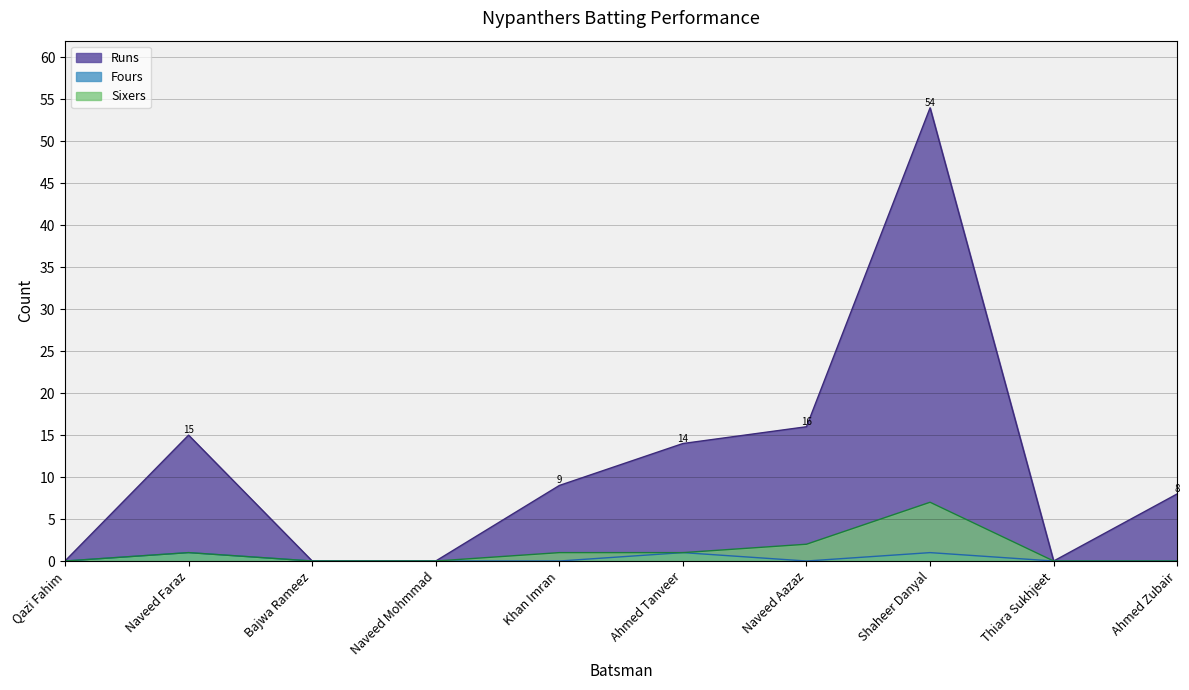

Reading right to left, list all the values displayed in this chart.

Runs: Ahmed Zubair=8	Thiara Sukhjeet=0	Shaheer Danyal=54	Naveed Aazaz=16	Ahmed Tanveer=14	Khan Imran=9	Naveed Mohmmad=0	Bajwa Rameez=0	Naveed Faraz=15	Qazi Fahim=0
Fours: Ahmed Zubair=0	Thiara Sukhjeet=0	Shaheer Danyal=1	Naveed Aazaz=0	Ahmed Tanveer=1	Khan Imran=0	Naveed Mohmmad=0	Bajwa Rameez=0	Naveed Faraz=1	Qazi Fahim=0
Sixers: Ahmed Zubair=0	Thiara Sukhjeet=0	Shaheer Danyal=7	Naveed Aazaz=2	Ahmed Tanveer=1	Khan Imran=1	Naveed Mohmmad=0	Bajwa Rameez=0	Naveed Faraz=1	Qazi Fahim=0